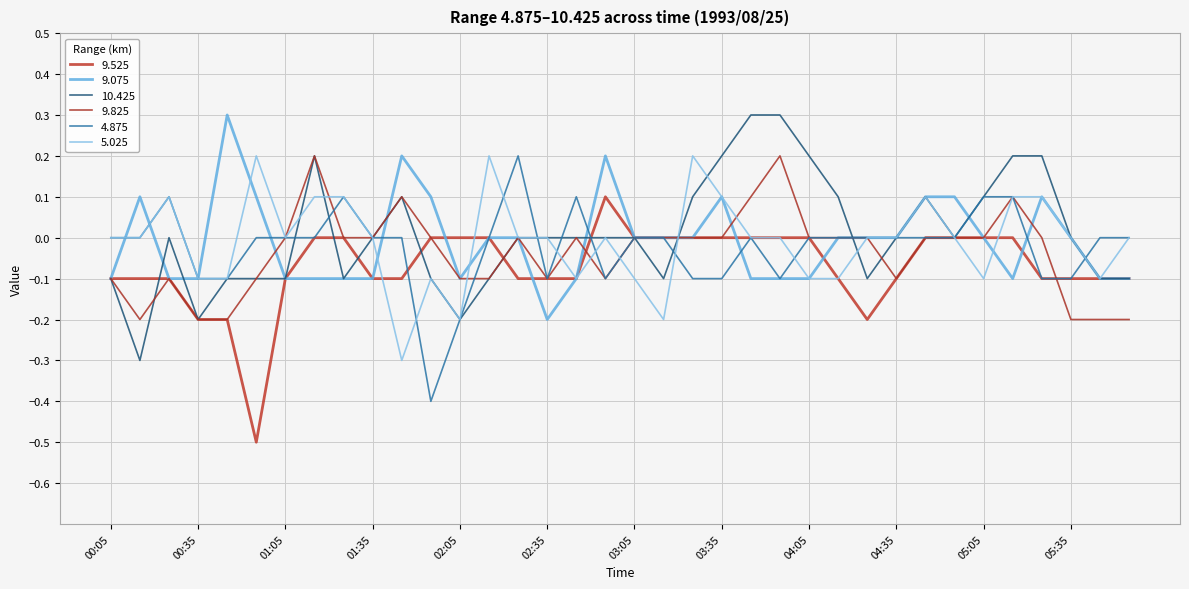

How many lines are shown in the chart?

6